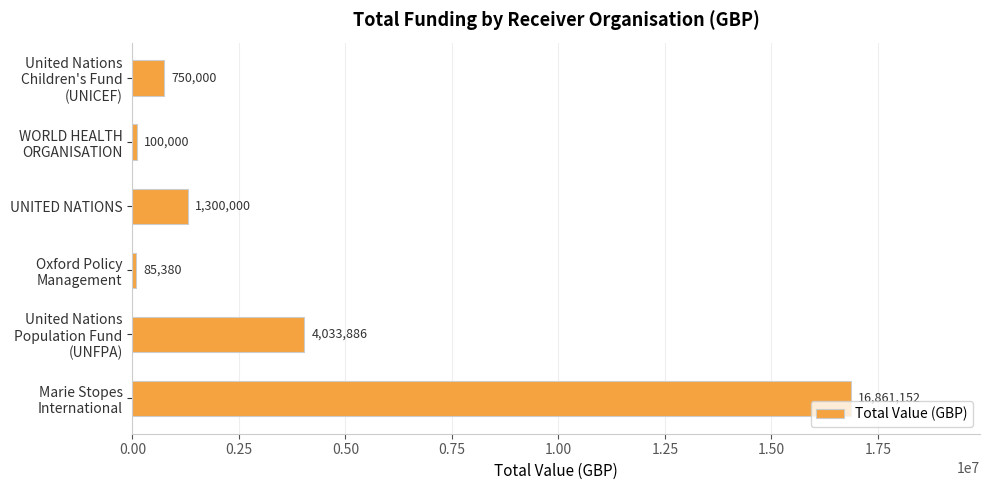

The chart shows a value of 352980 at UNITED NATIONS. True or false?

False